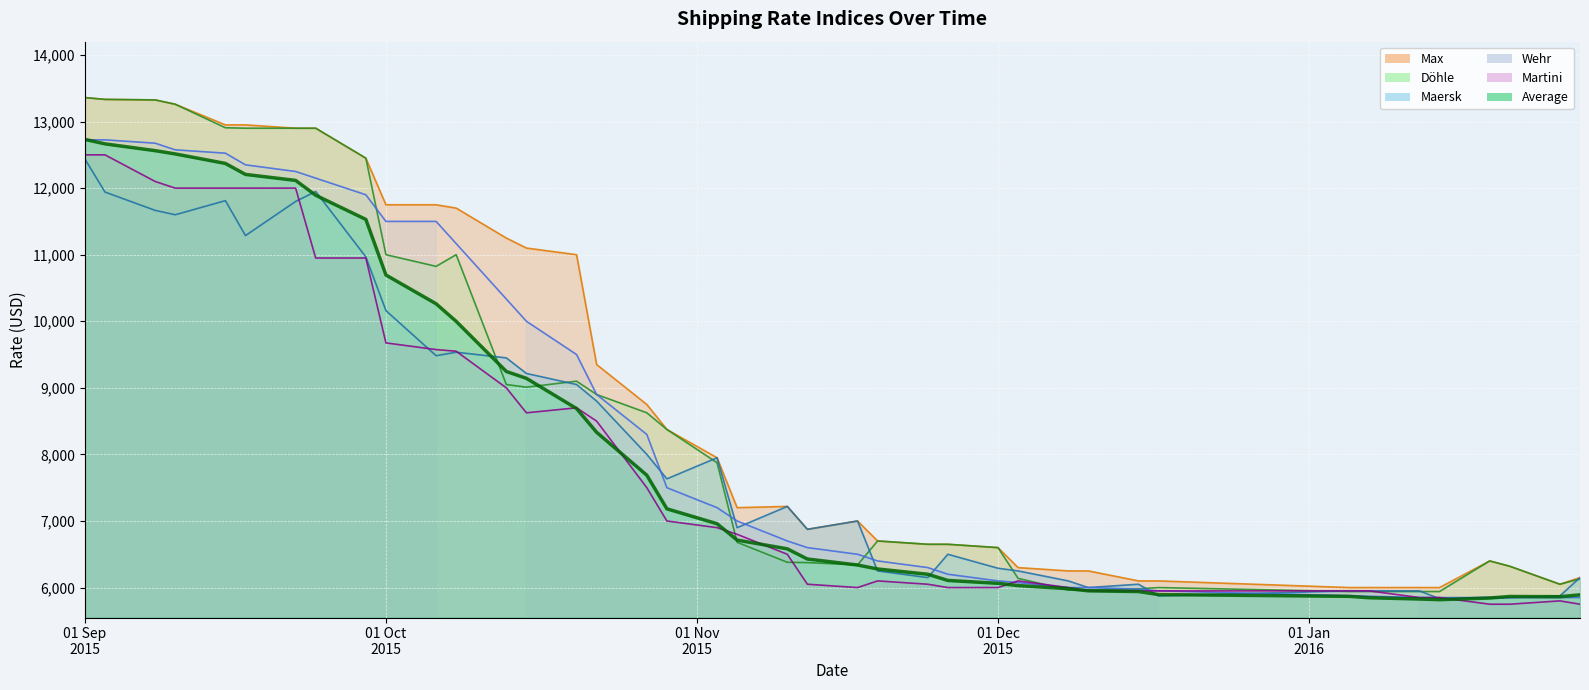

What is the total value across all series at 24.11.2015?

31700